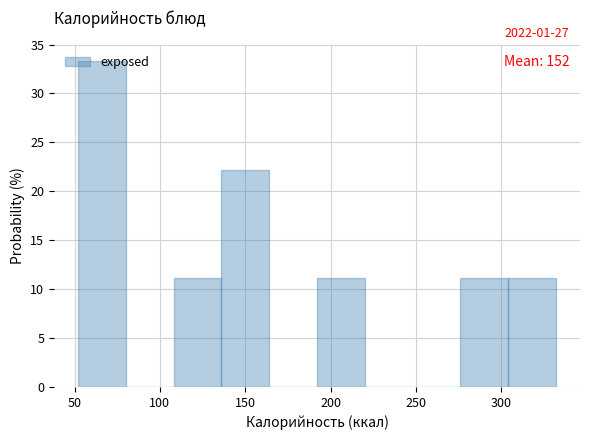

Over which range of the x-axis is the bar tallest?

52 to 80